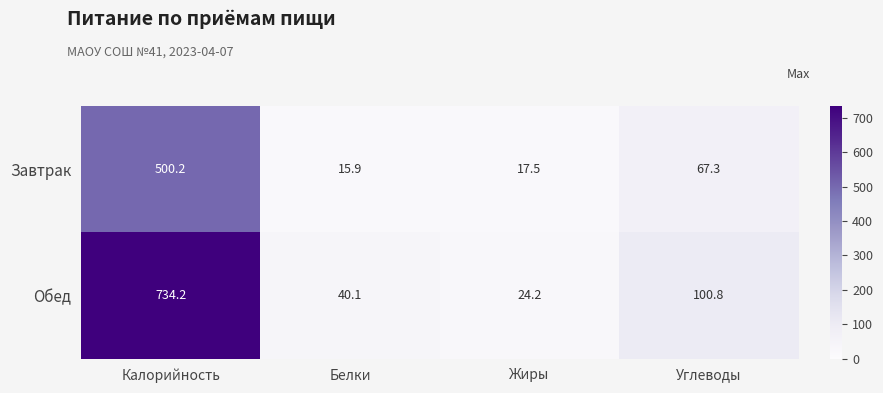

What is the difference between the maximum and second lowest values in the Завтрак series?

482.7